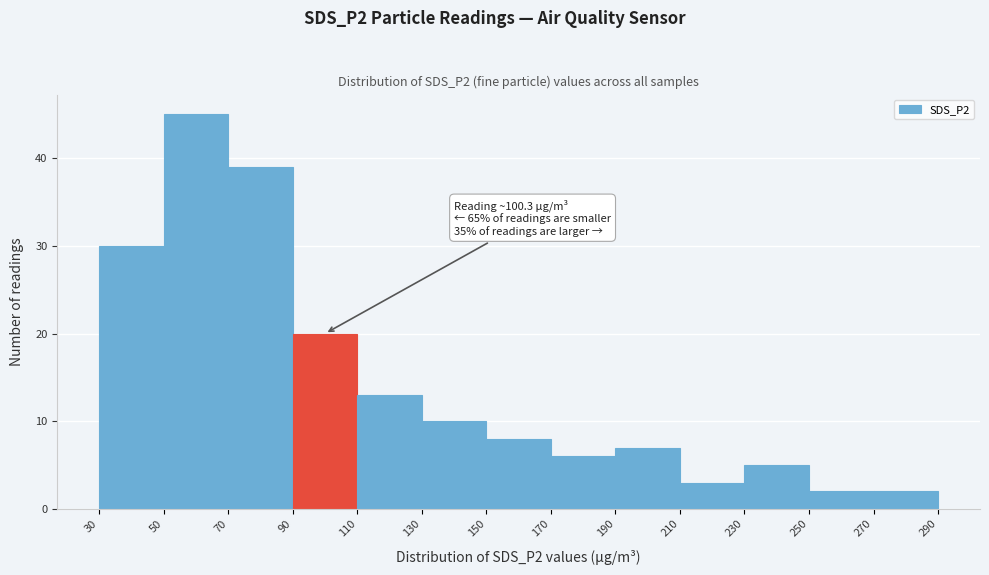

Which range on the x-axis has the tallest bar?

50 to 70